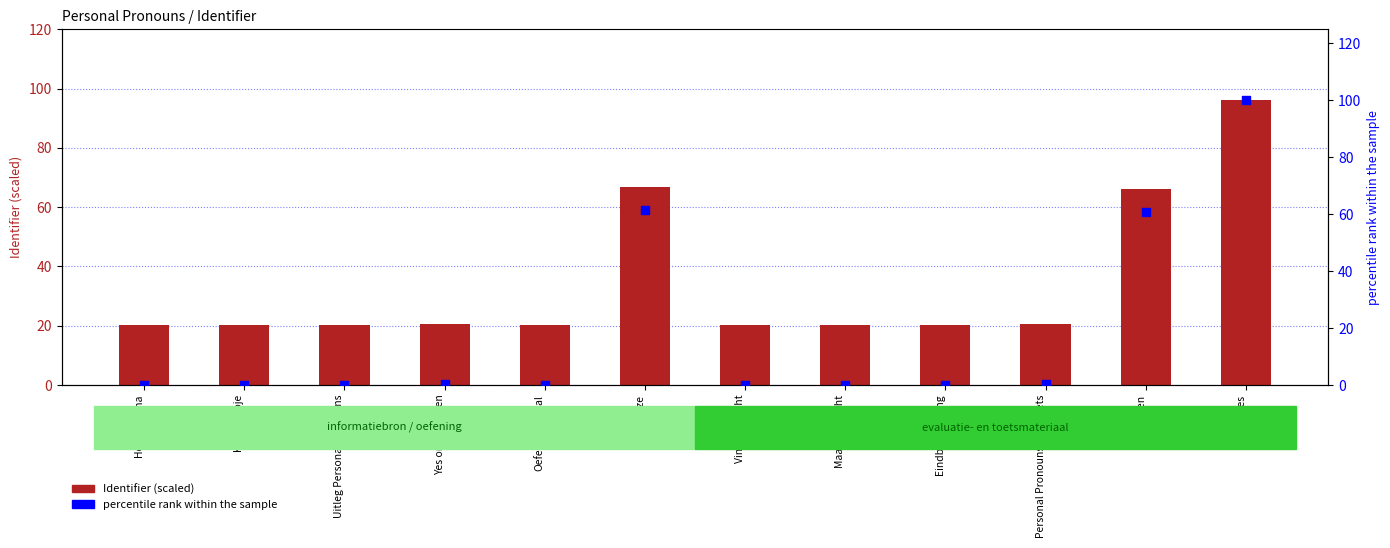

At how many categories does at least one series exceed 83?

1